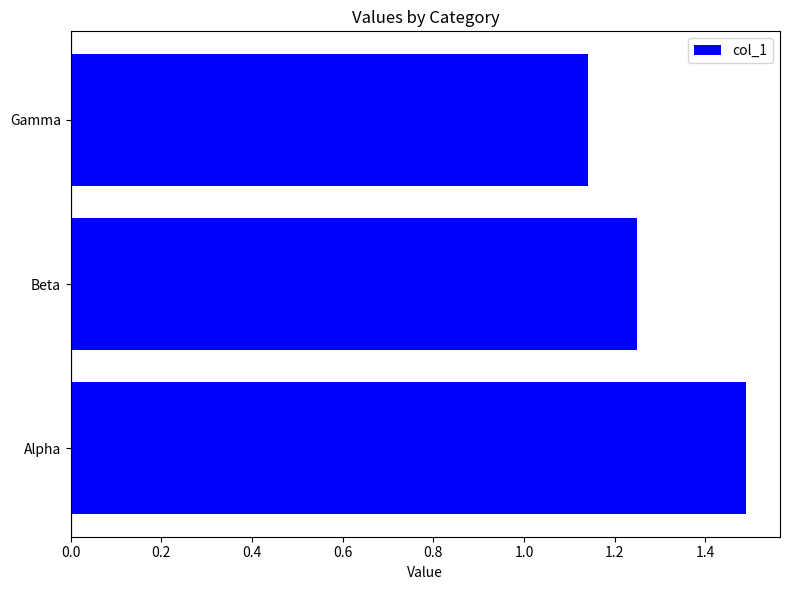

Between Beta and Alpha, which is larger?

Alpha